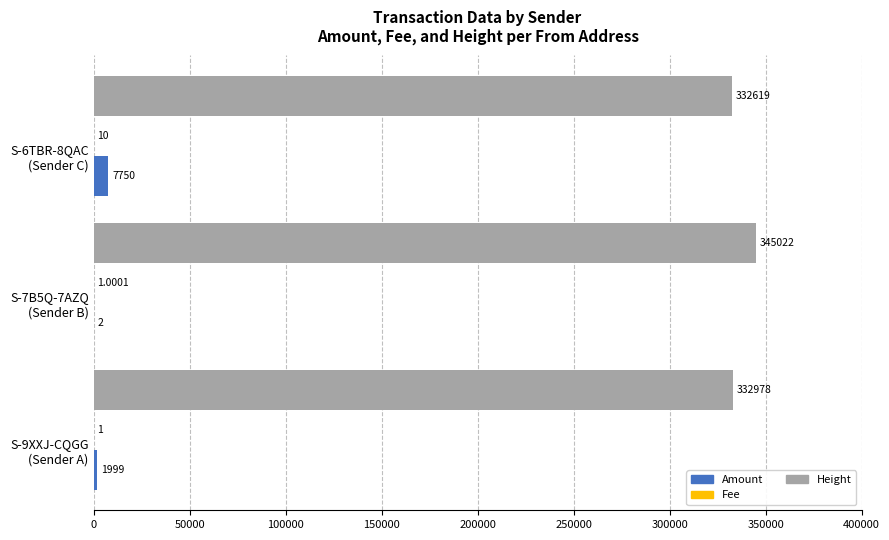

Where is Height nearest to the value 338820?

S-9XXJ-CQGG
(Sender A)